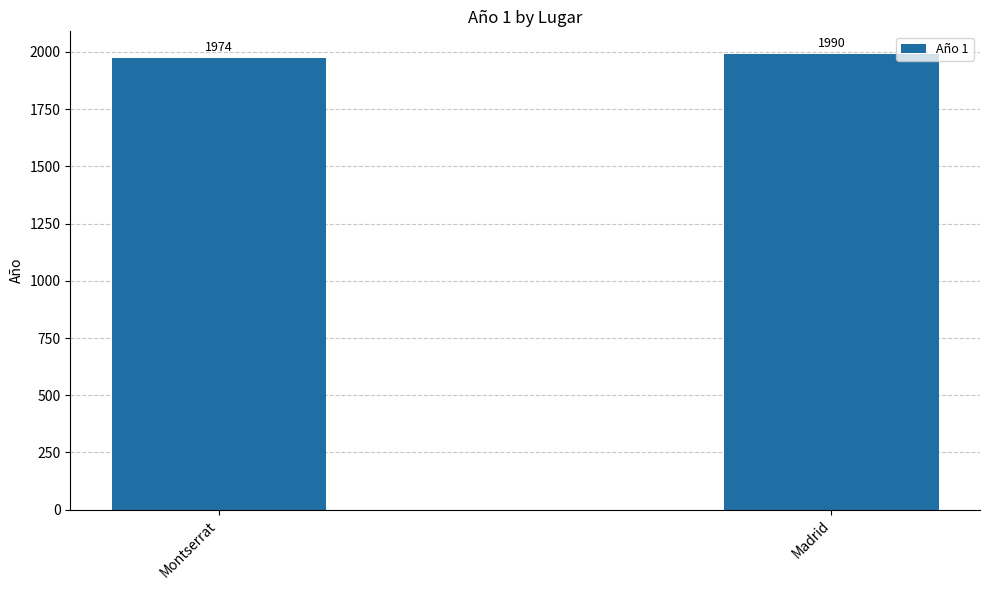

What is the ratio of the value at Montserrat to the value at Madrid?

1.0